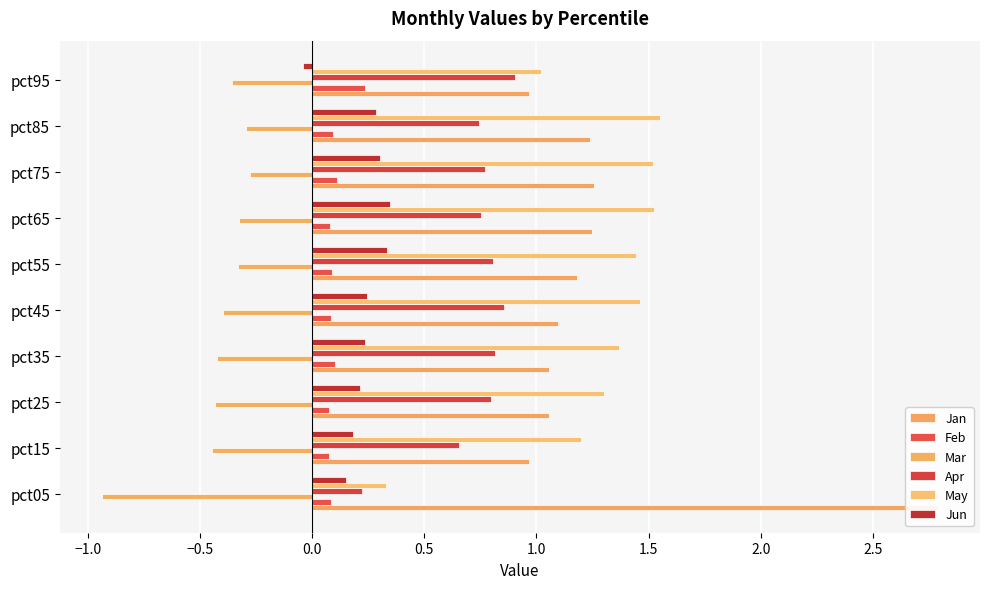

What is the sum of all Mar values?

-4.2